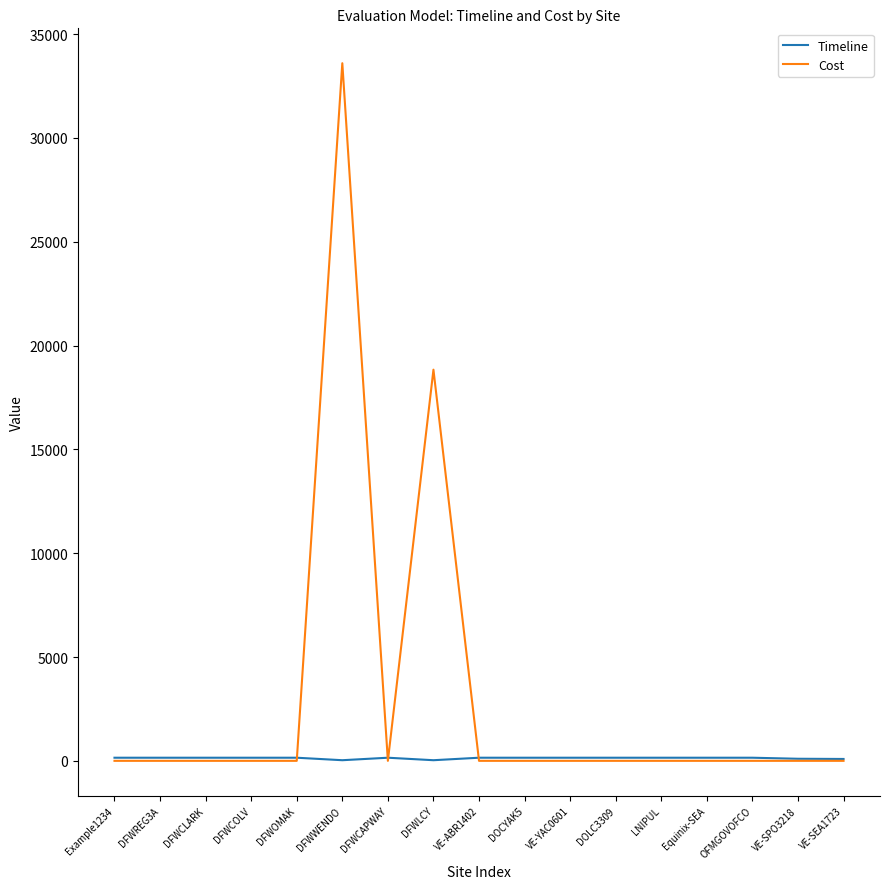

What position from the left is DFWCLARK?

3